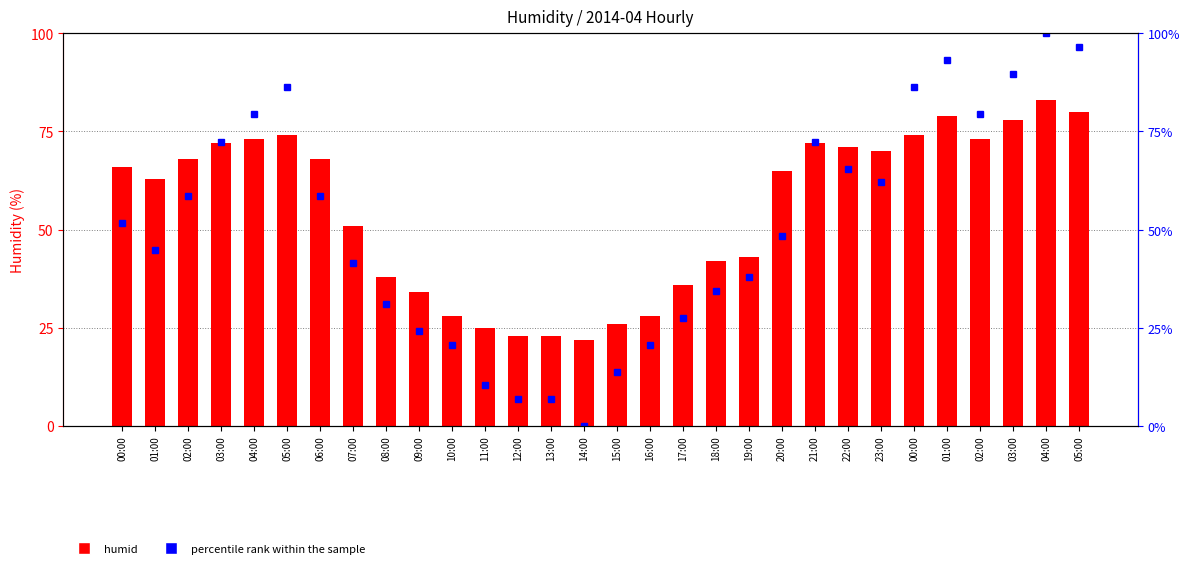

Is it true that humid equals 102.2 at 00:00?

False